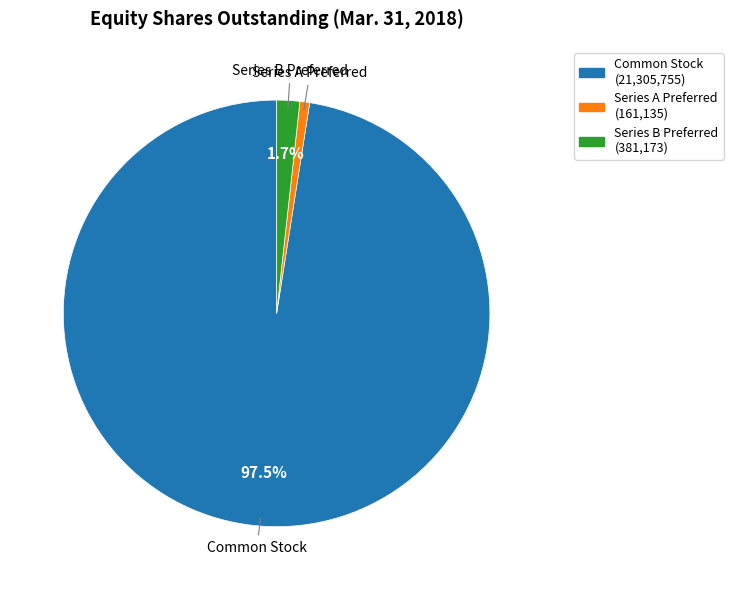

Is there a majority slice in this chart?

Yes